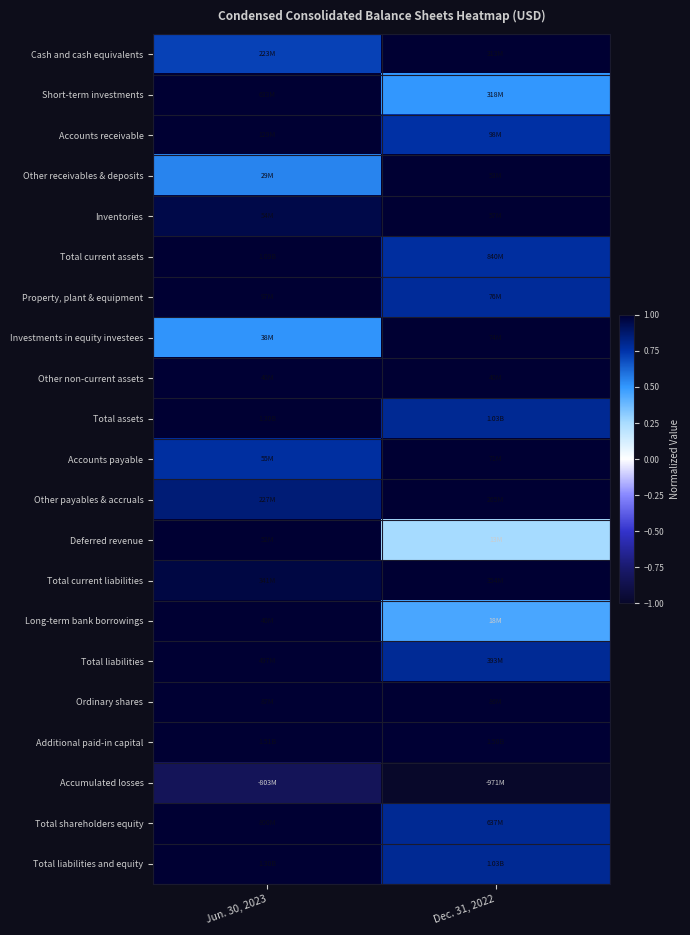

Rank the series by their maximum value, from highest to lowest.

Cash and cash equivalents, Short-term investments, Accounts receivable, Other receivables & deposits, Inventories, Total current assets, Property, plant & equipment, Investments in equity investees, Other non-current assets, Total assets, Accounts payable, Other payables & accruals, Deferred revenue, Total current liabilities, Long-term bank borrowings, Total liabilities, Ordinary shares, Additional paid-in capital, Total shareholders equity, Total liabilities and equity, Accumulated losses